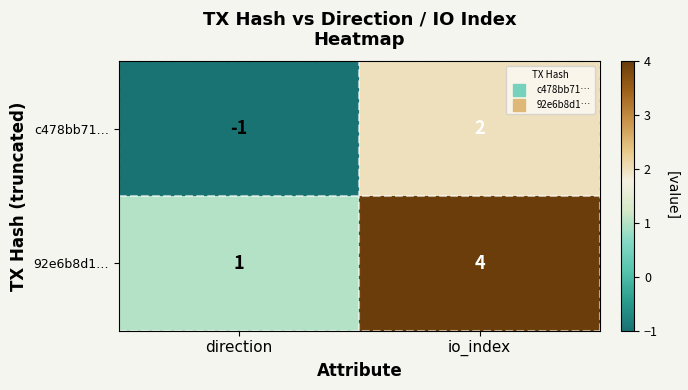

True or false: c478bb71… has a value of 1 at io_index.

False